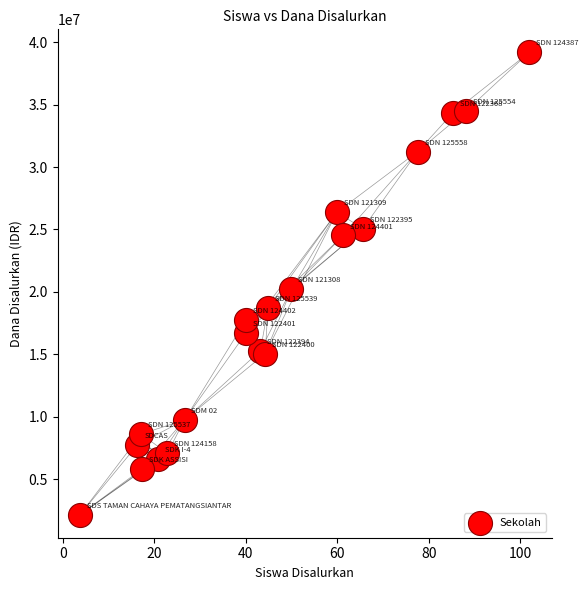

What Y value in the scatter plot is closest to 20677602?

20206070.0